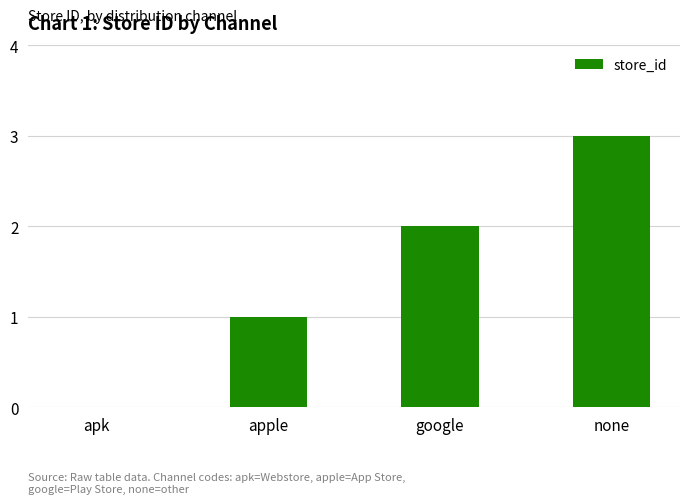

How many values are above zero?

3